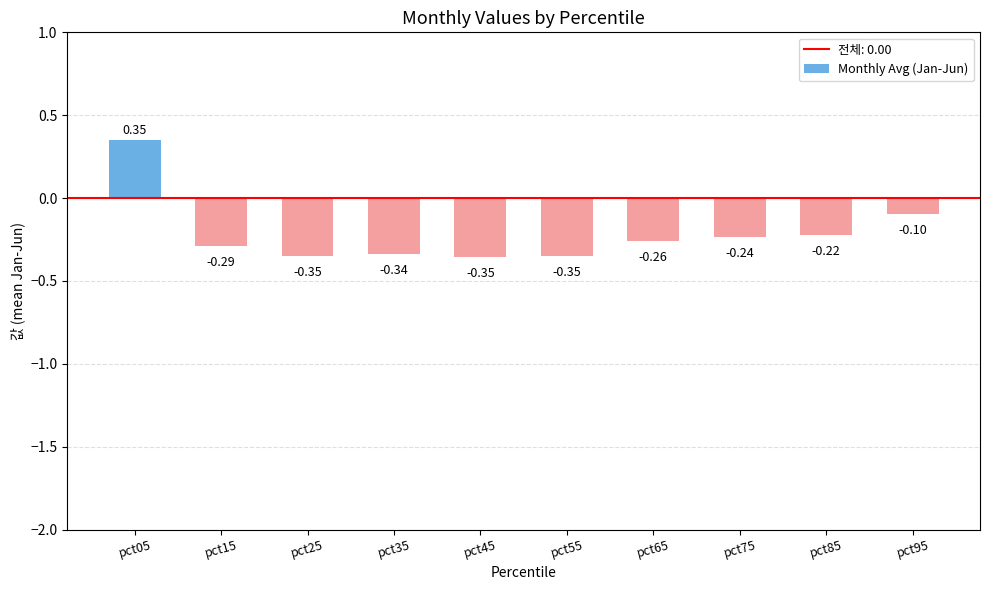

True or false: the data shows -0.4 at pct75.

False